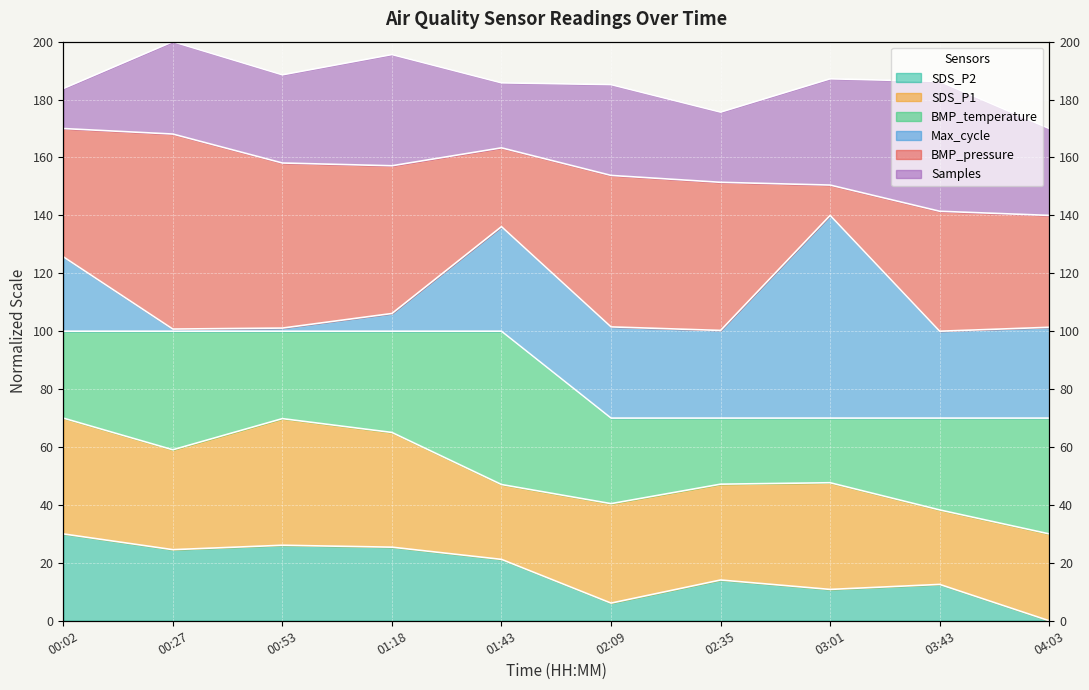

In SDS_P2, how many points are higher than both neighbors (excluding endpoints)?

3